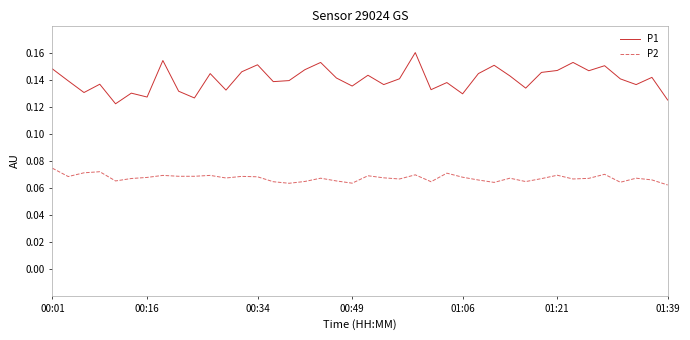

List the series in order of their peak value, highest first.

P1, P2